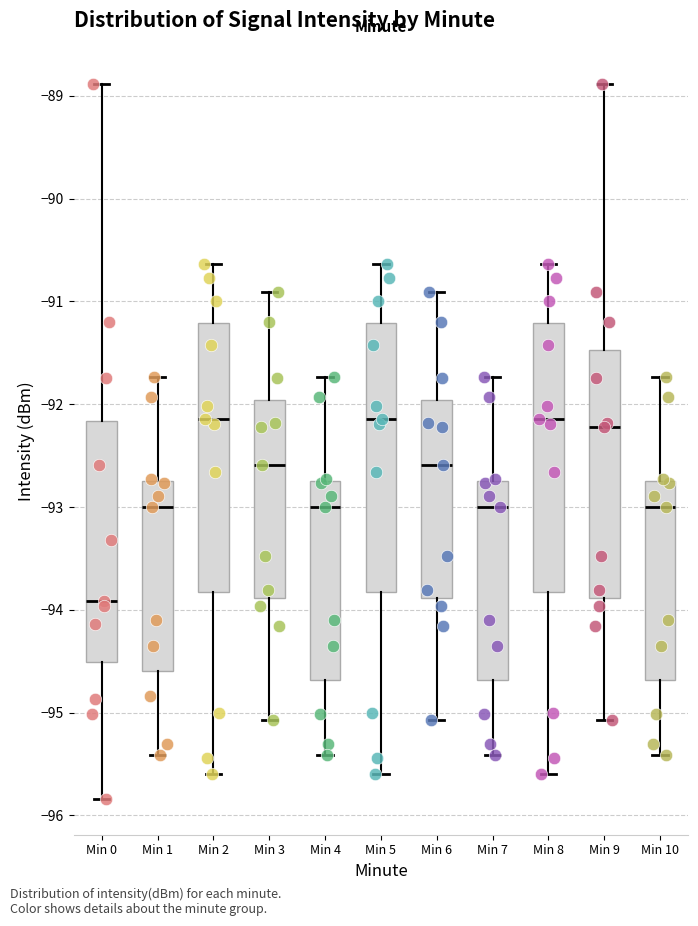

Where does the lower whisker of the box for Min 4 end on the y-axis? The values are not printed on the chart, so give them approximately, as read against the axis.

-95.4